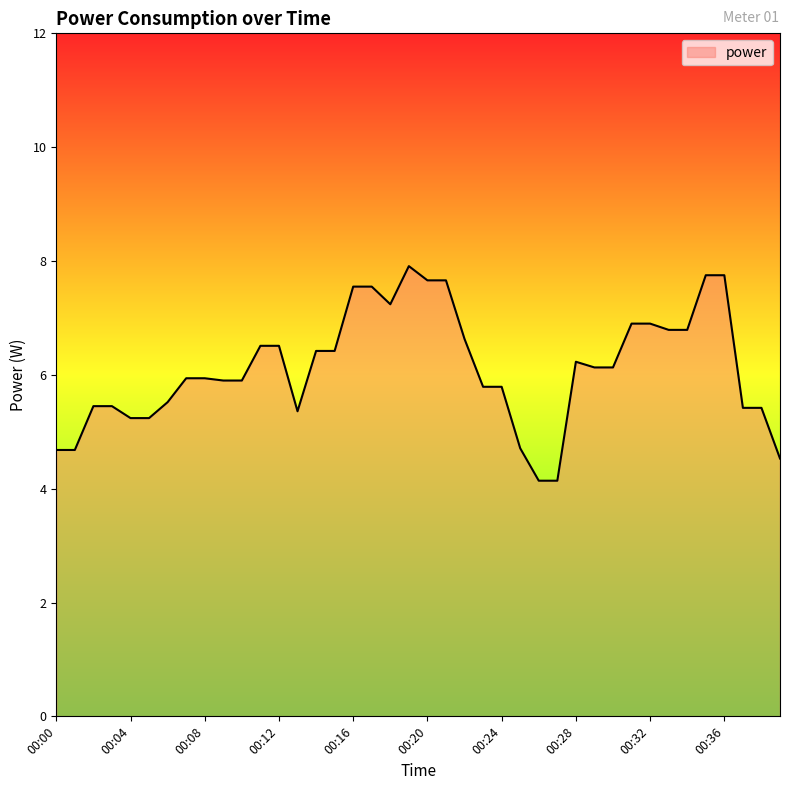

What is the difference between the maximum and minimum values?

3.8